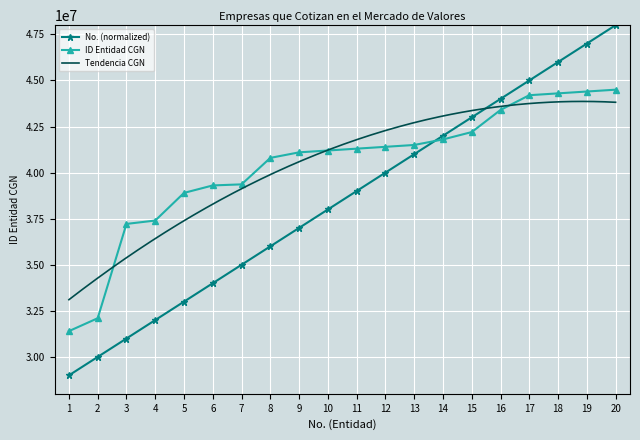

How many intersections are there between No. (normalized) and ID Entidad CGN?

1